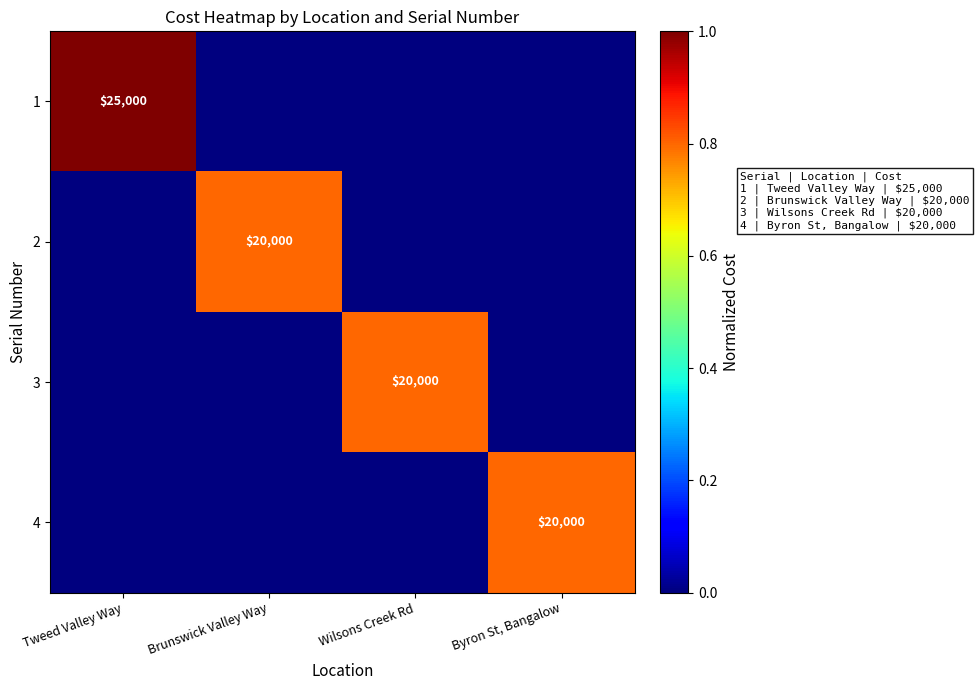

Is it true that 1 equals 25000 at Tweed Valley Way?

True